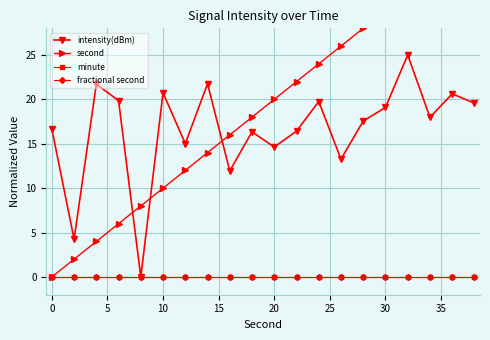

True or false: second has more than 2 points higher than both neighbors.

False